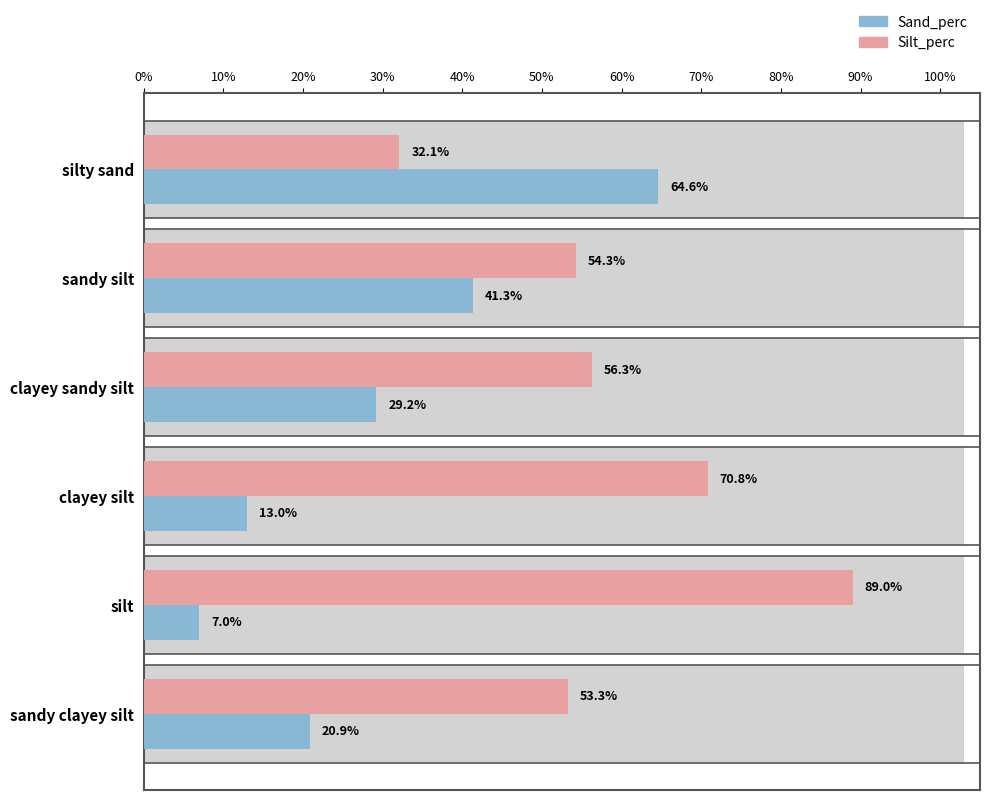

The Sand_perc series shows 95.2 at silty sand. True or false?

False